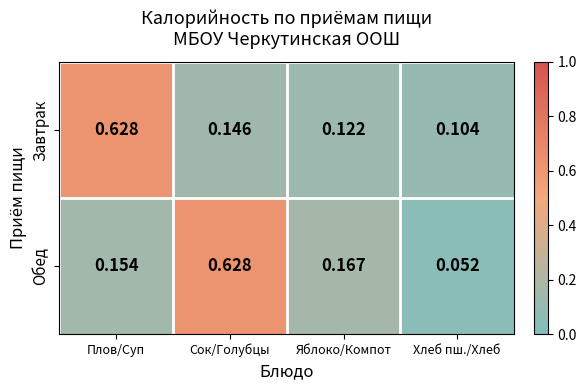

Is the value of Завтрак at Плов/Суп greater than the value of Обед at Хлеб пш./Хлеб?

Yes